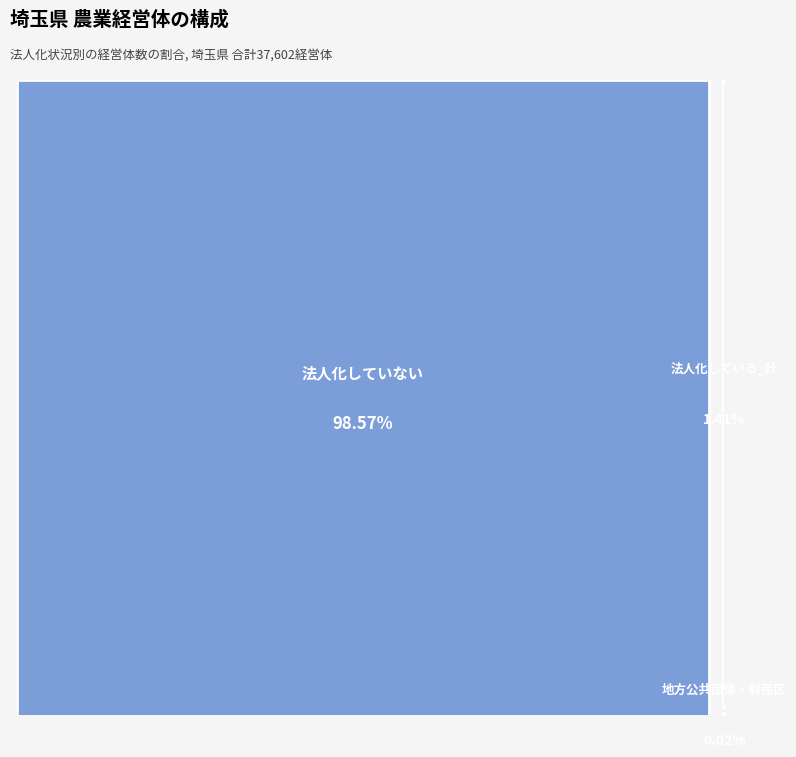

How many segments does this pie chart have?

3